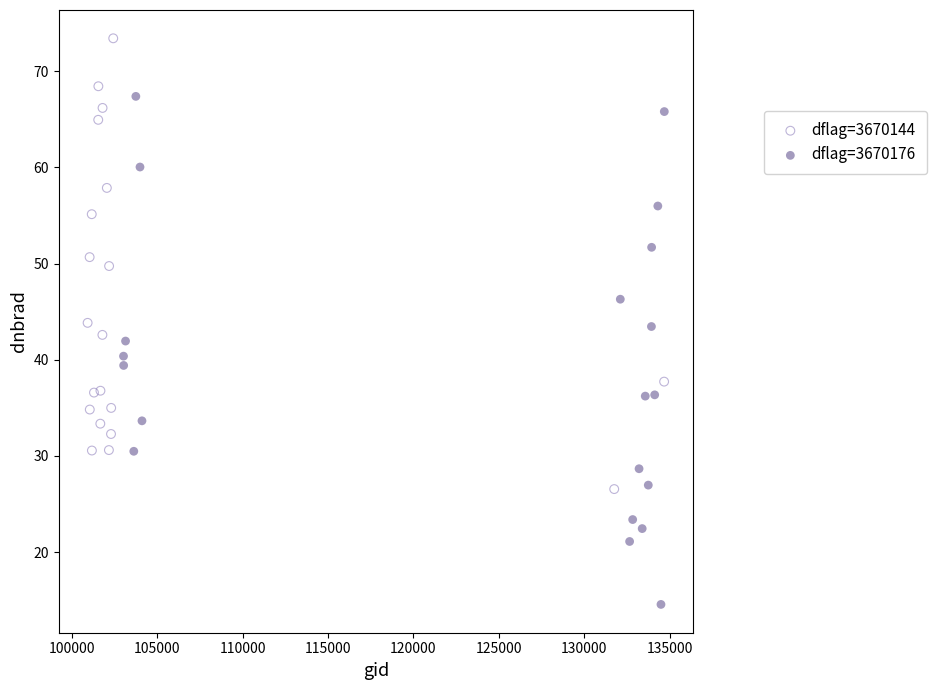

Which series has the largest Y range (max minus min)?

dflag=3670176